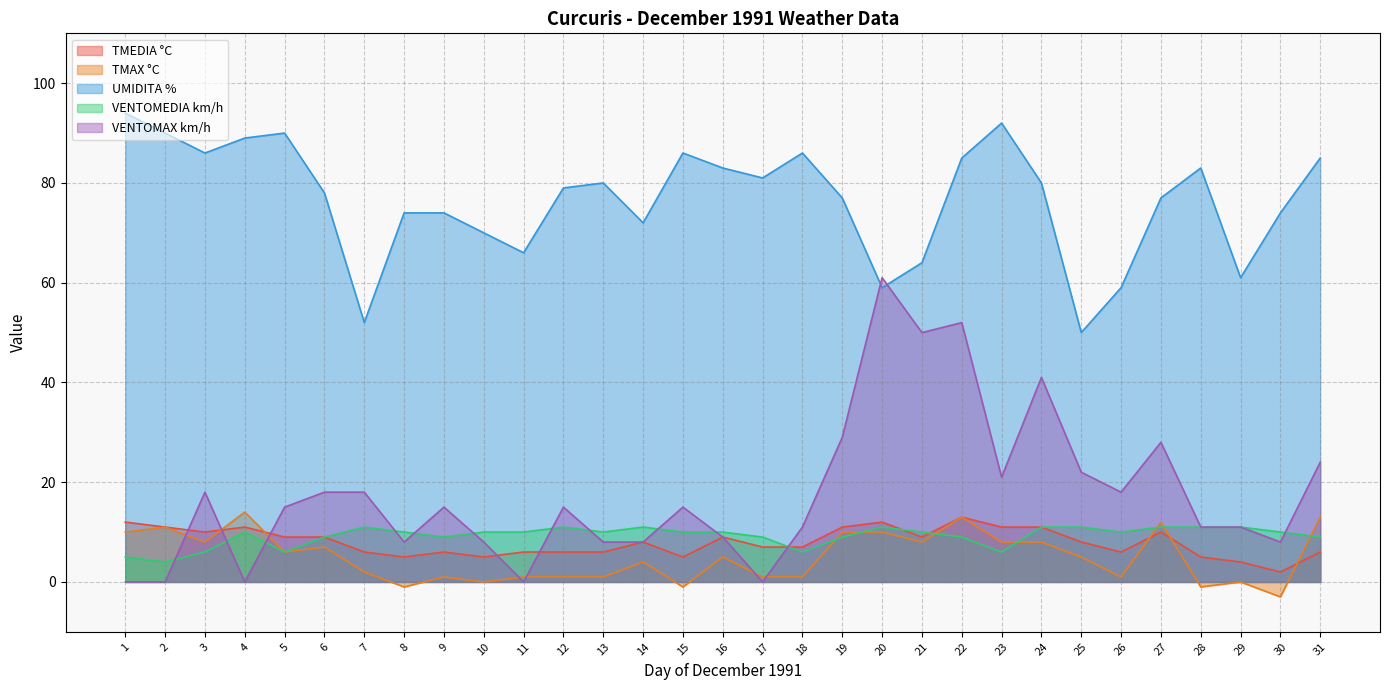

How many categories are shown in the chart?

31